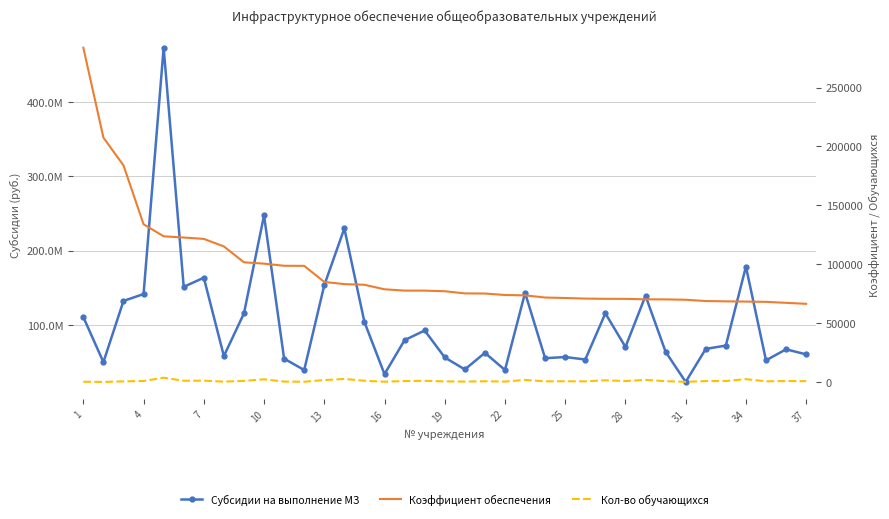

True or false: Субсидии на выполнение МЗ and Кол-во обучающихся cross at least once.

False